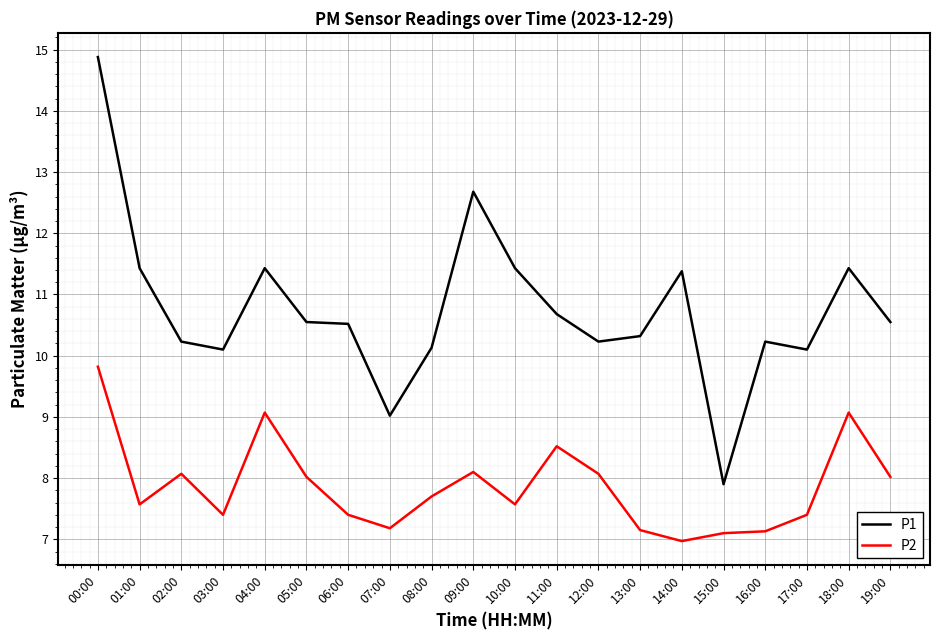

True or false: P2 and P1 cross at least once.

False